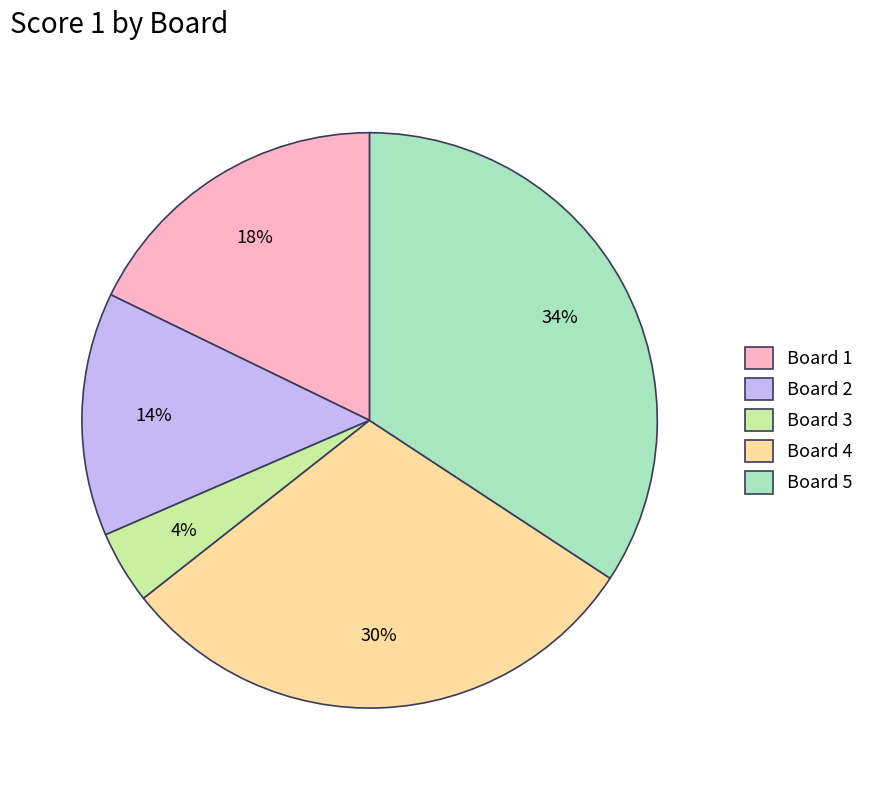

How many slices are in this pie chart?

5